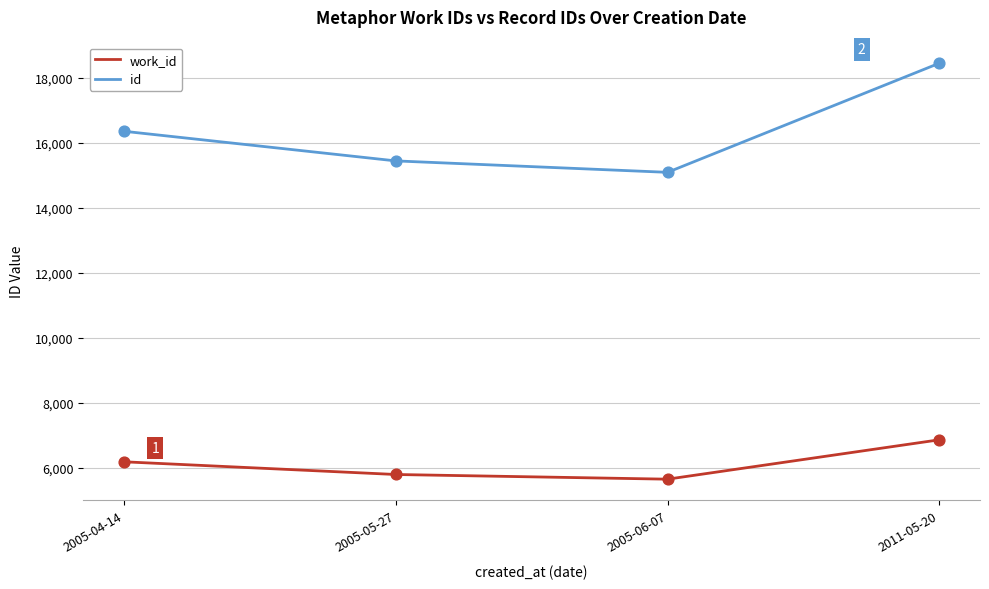

Which series has the largest total across all categories?

id